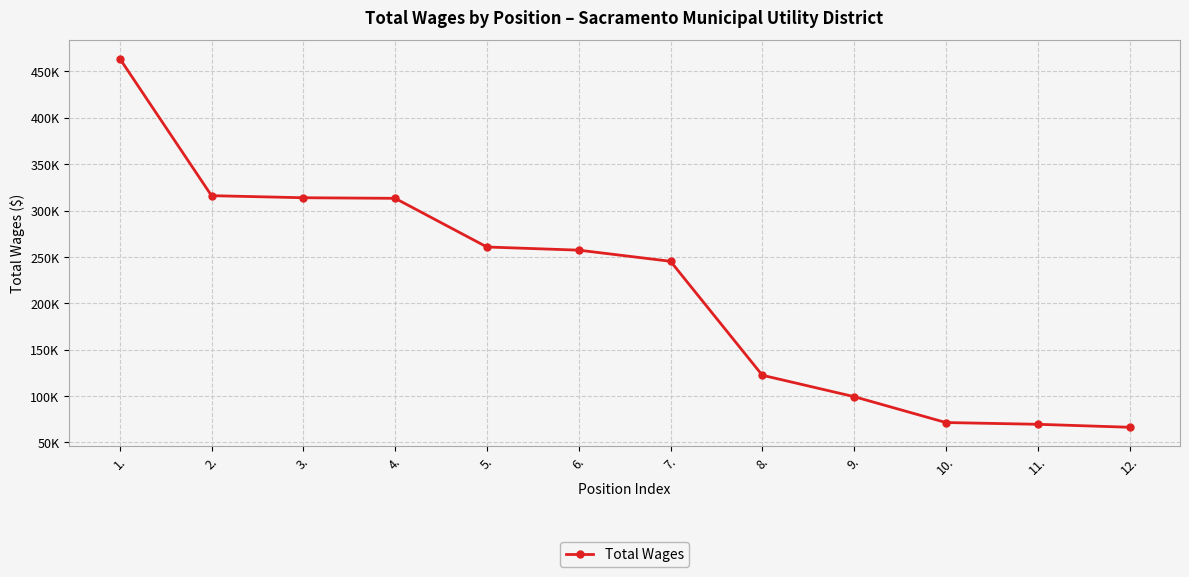

Is it true that the value at 11. is 110993?

False